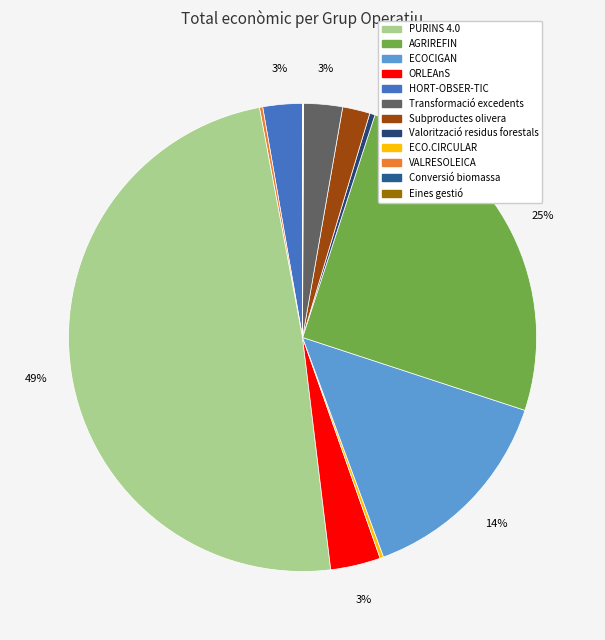

How many segments does this pie chart have?

12